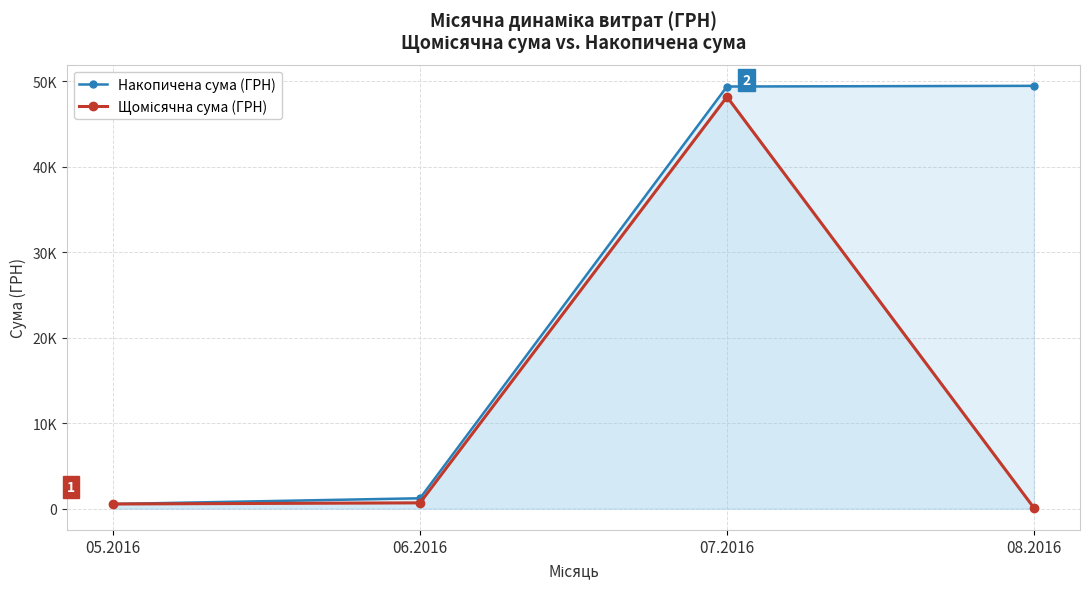

Is the value of Накопичена сума (ГРН) at 08.2016 greater than the value of Щомісячна сума (ГРН) at 07.2016?

Yes